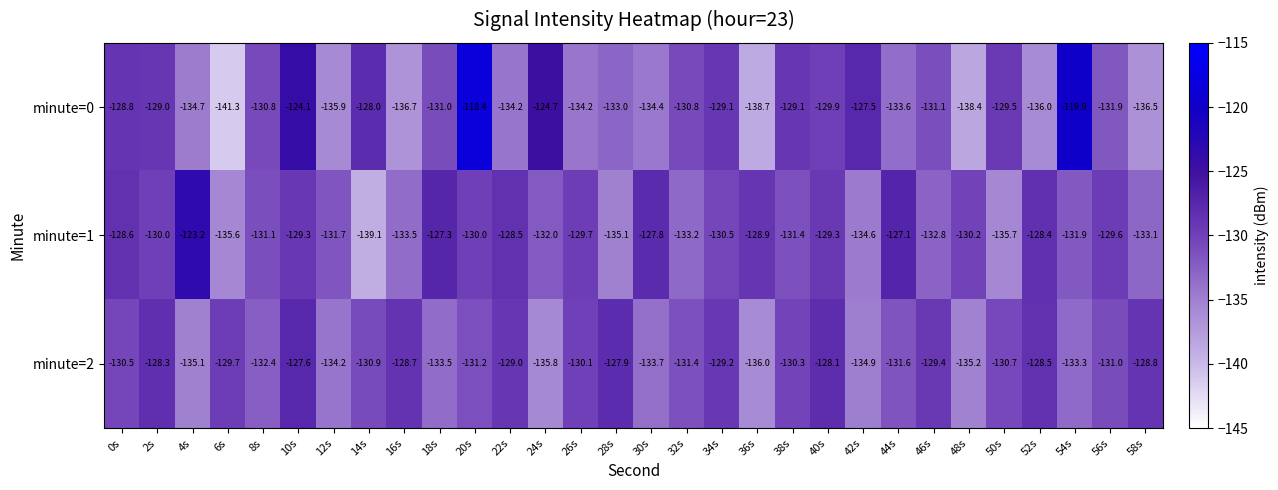

Which category has the highest value across all series?

20s